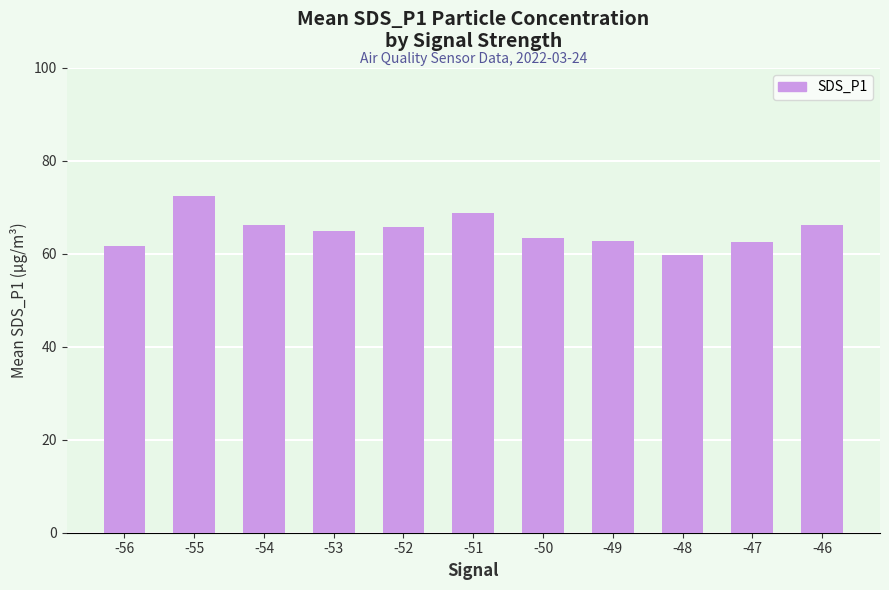

What is the average value?

64.9